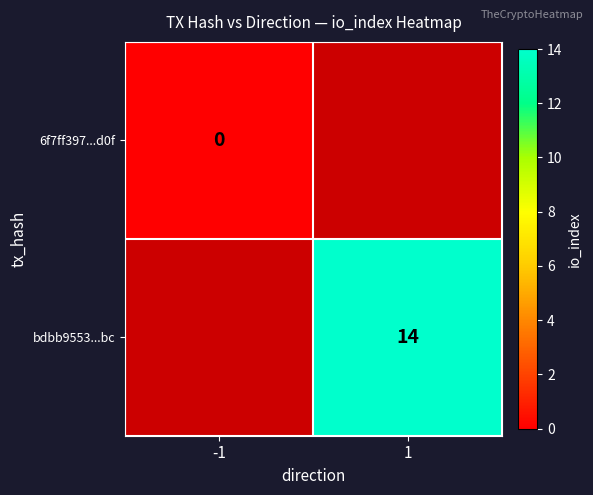

The value of bdbb9553...bc at 1 is 24. True or false?

False